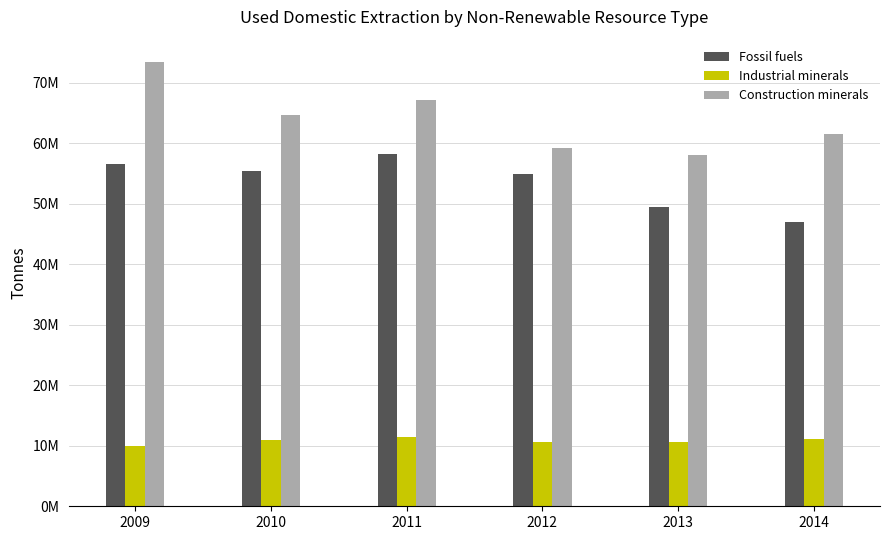

Where is Industrial minerals nearest to the value 10682357?

2012